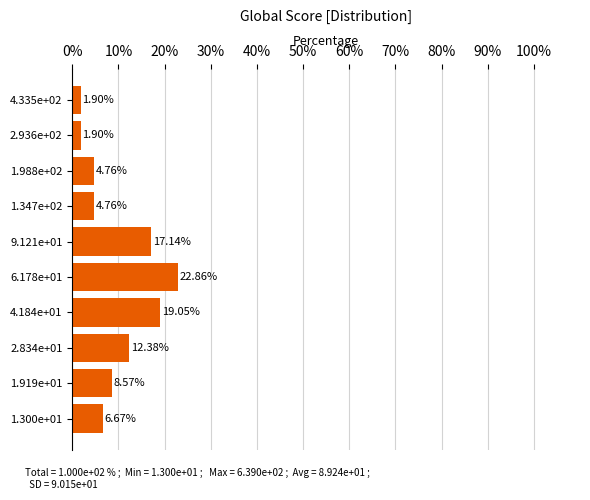

What is the change in value from 1.347e+02 to 2.936e+02?

-2.9